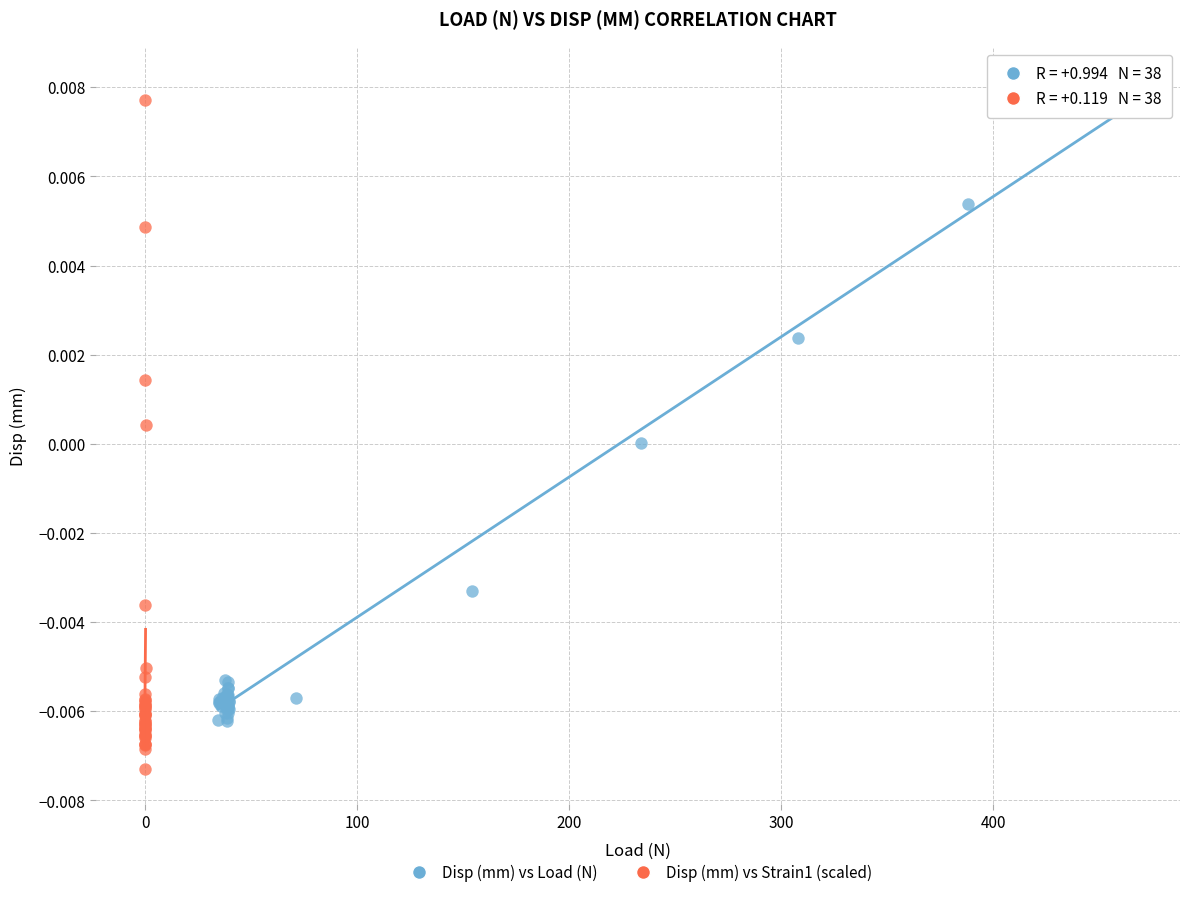

Which series reaches the minimum Y coordinate?

Disp (mm) vs Strain1 (scaled)